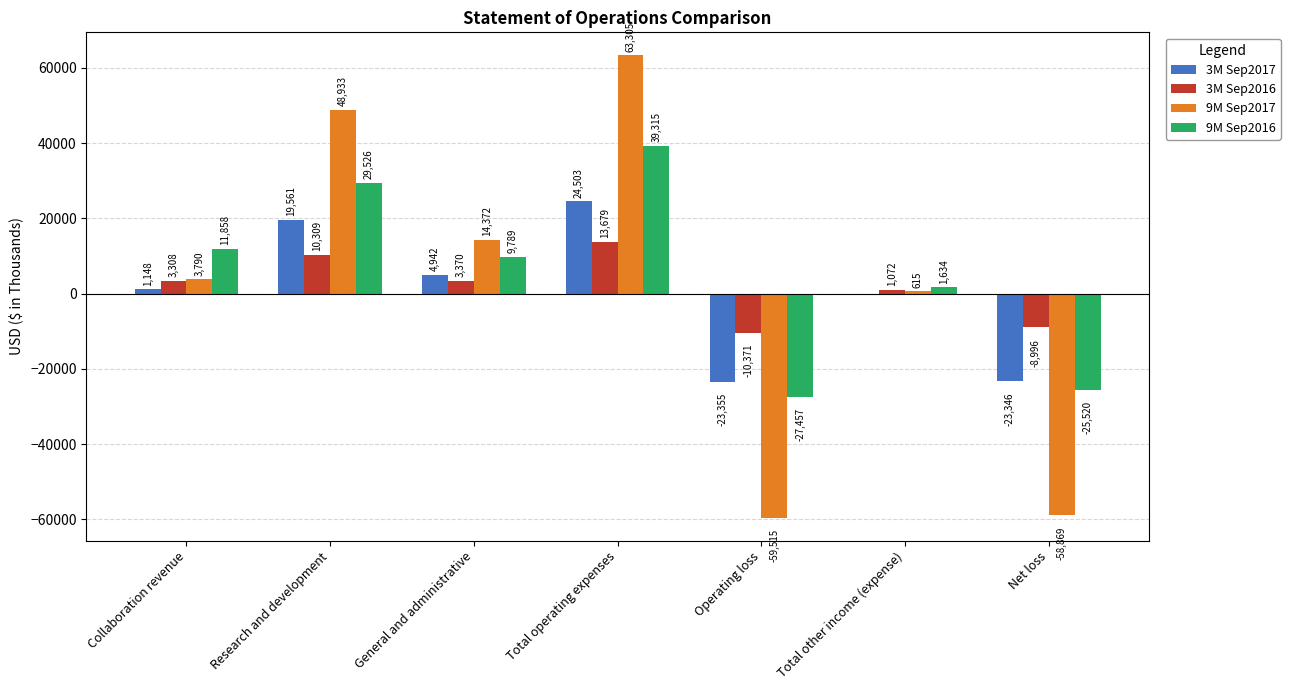

At which label does 9M Sep2016 first exceed 9789?

Collaboration revenue